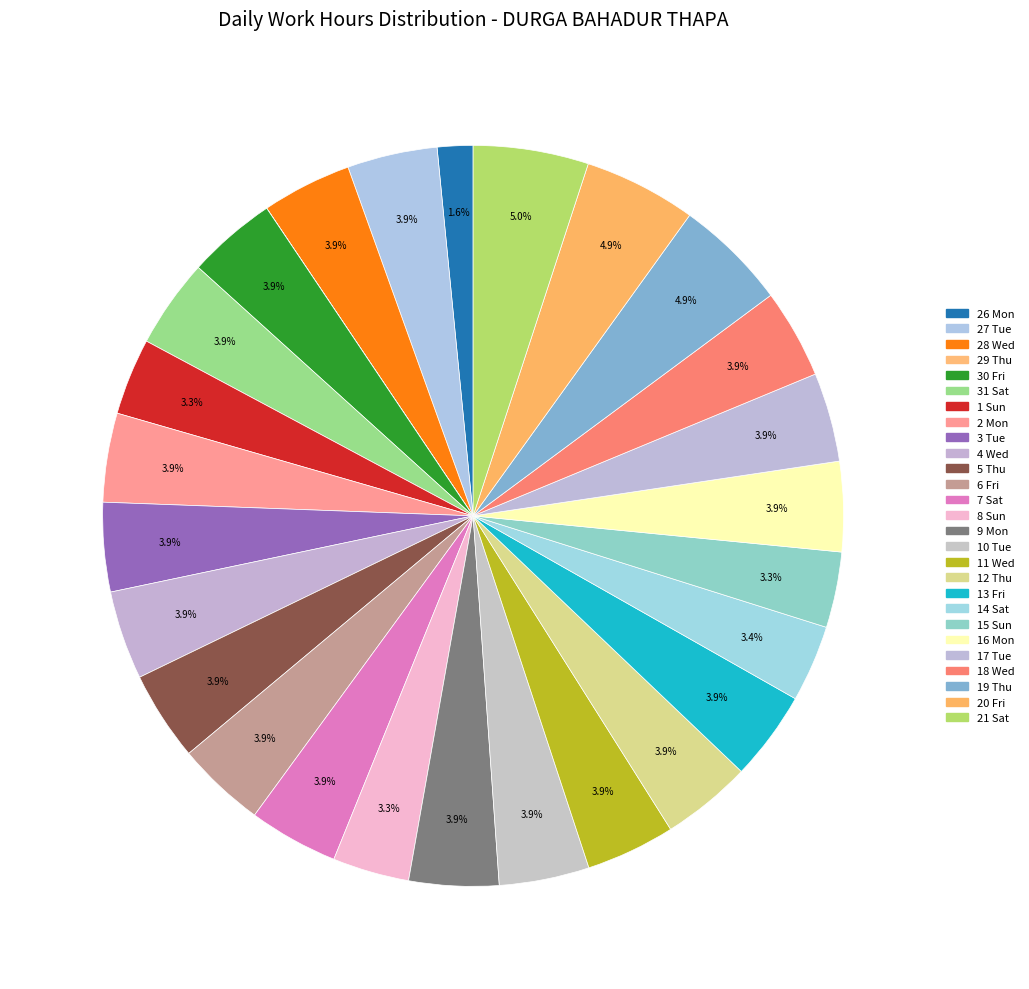

True or false: 12 Thu accounts for 4% of the total.

True